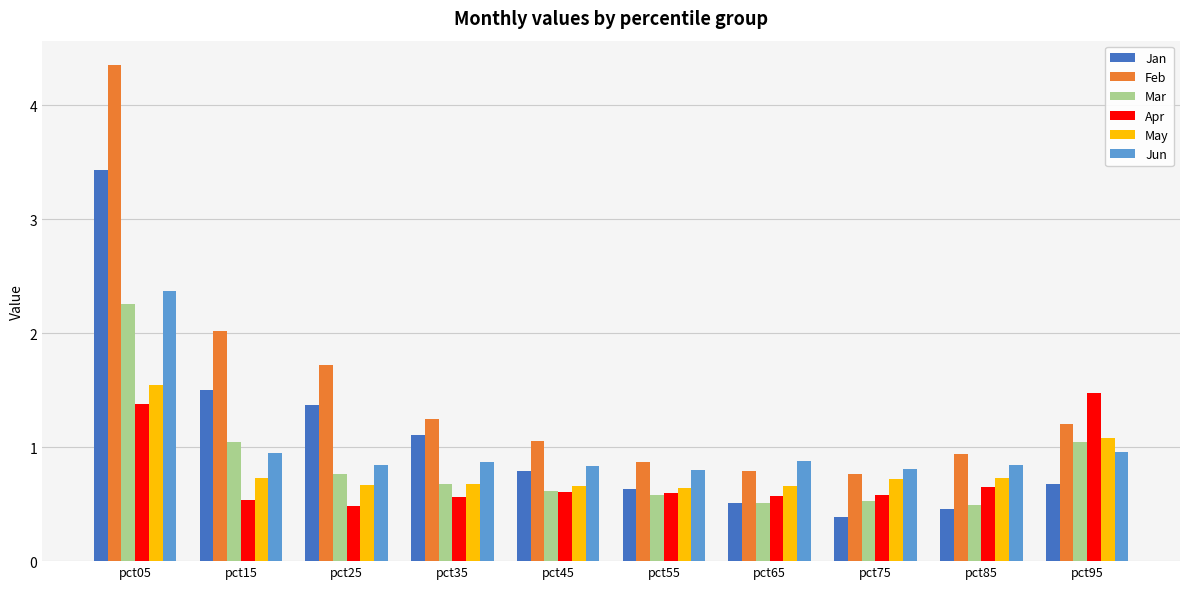

Read the Apr value at pct75.

0.6